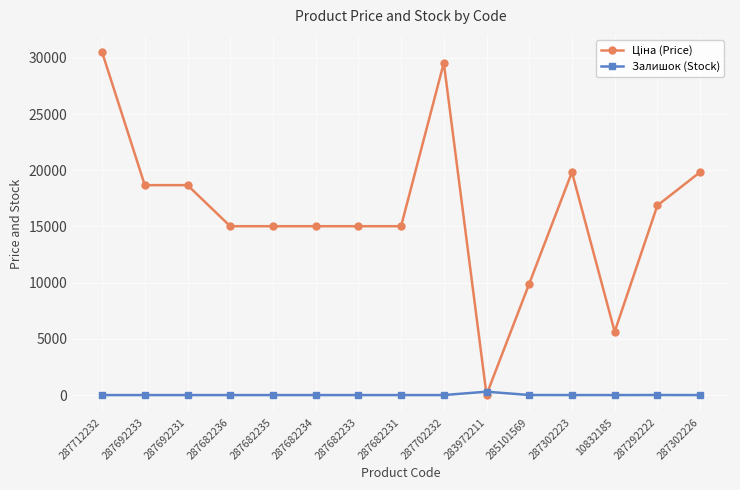

True or false: Залишок (Stock) has a value of 0.0 at 287682233.

True